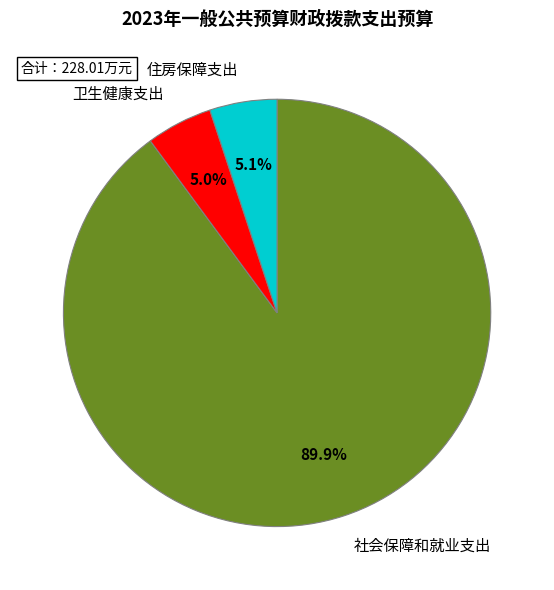

What is the largest slice in the pie chart?

社会保障和就业支出